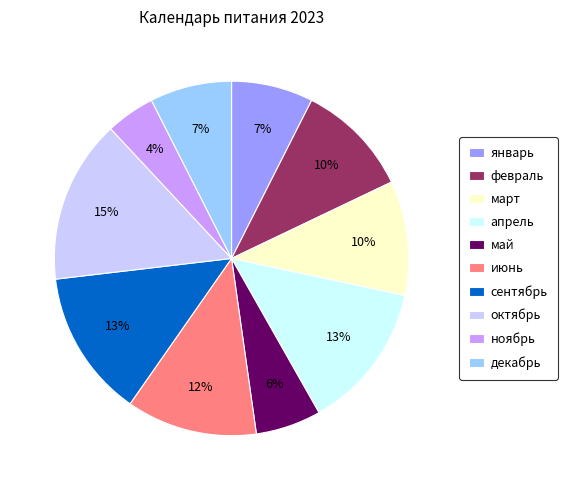

Does ноябрь account for over 50% of the chart?

No